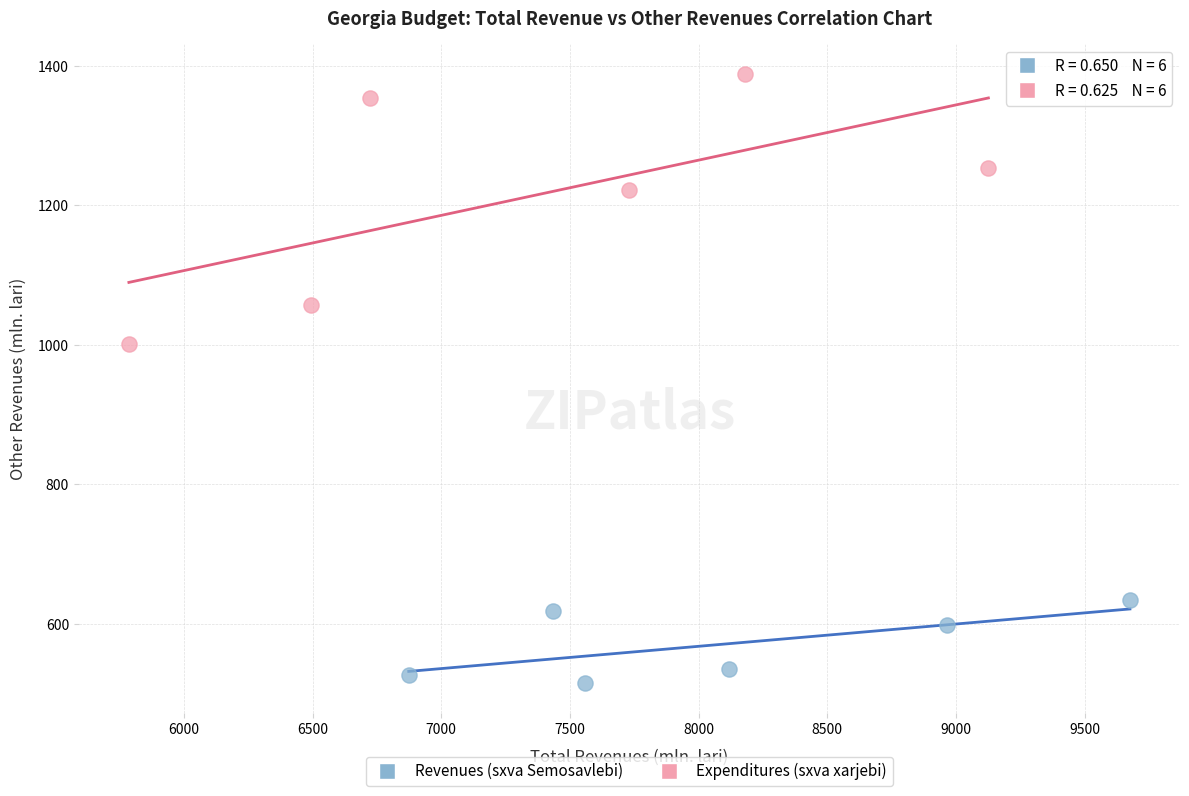

Which series reaches the maximum Y coordinate?

Expenditures (sxva xarjebi)